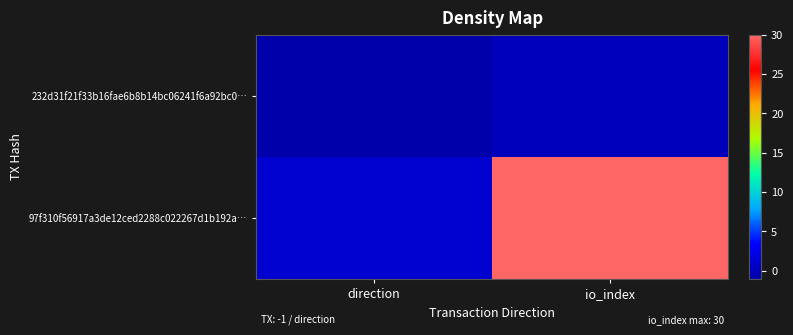

Which series has the largest range (max minus min)?

97f310f56917a3de12ced2288c022267d1b192a…